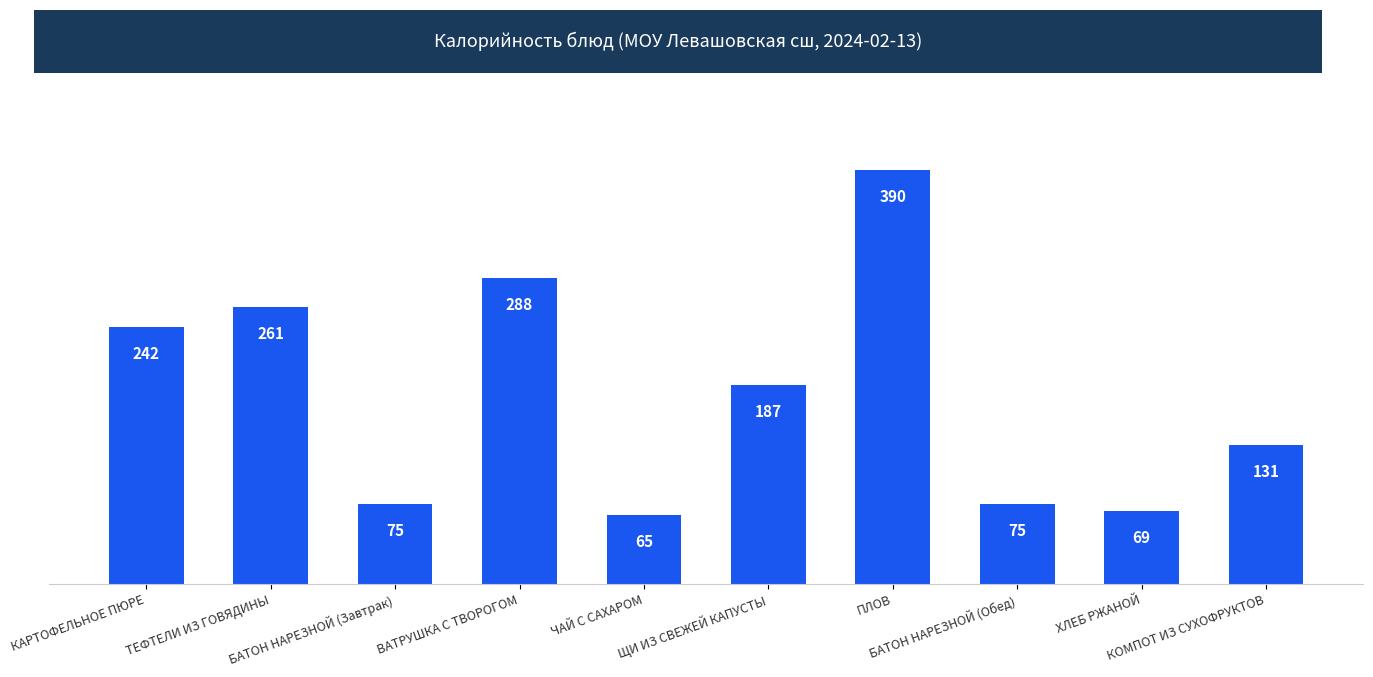

At which category does the chart reach its peak across all series?

ПЛОВ